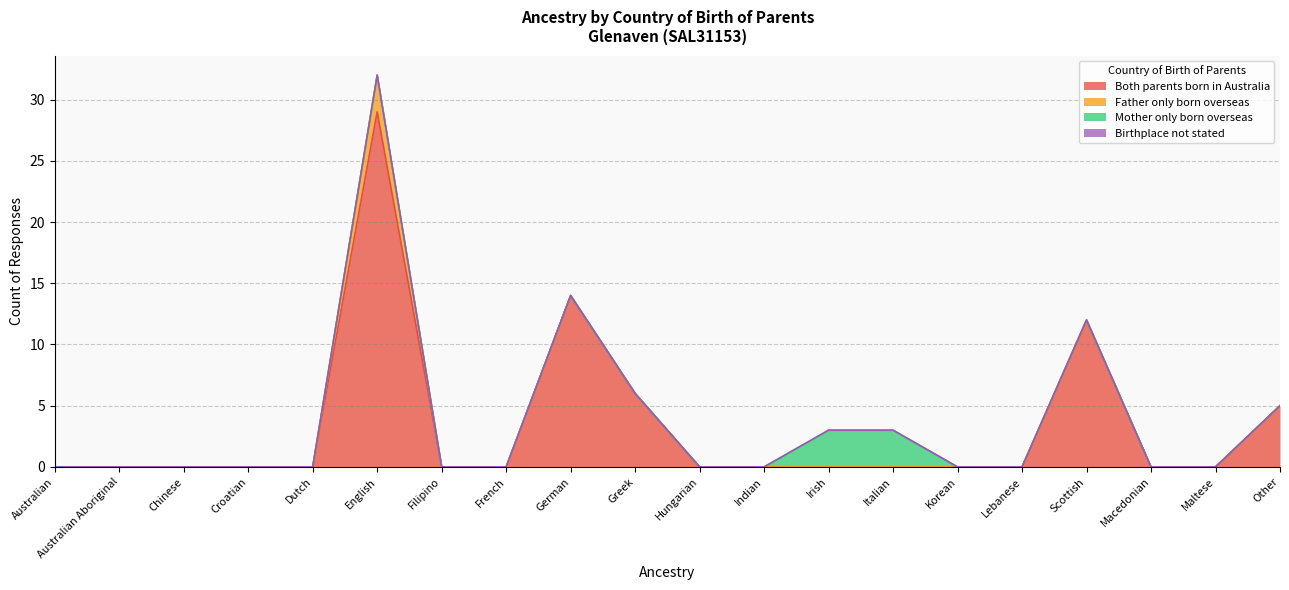

True or false: Both parents born in Australia has more than 0 interior local peaks.

True